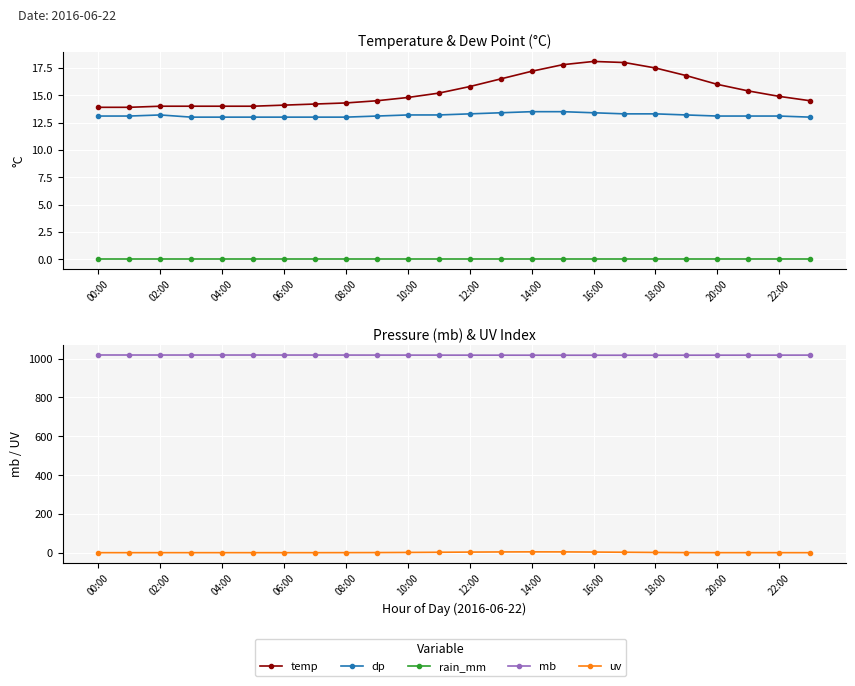

What is the approximate value of uv at 08:00?

0.2